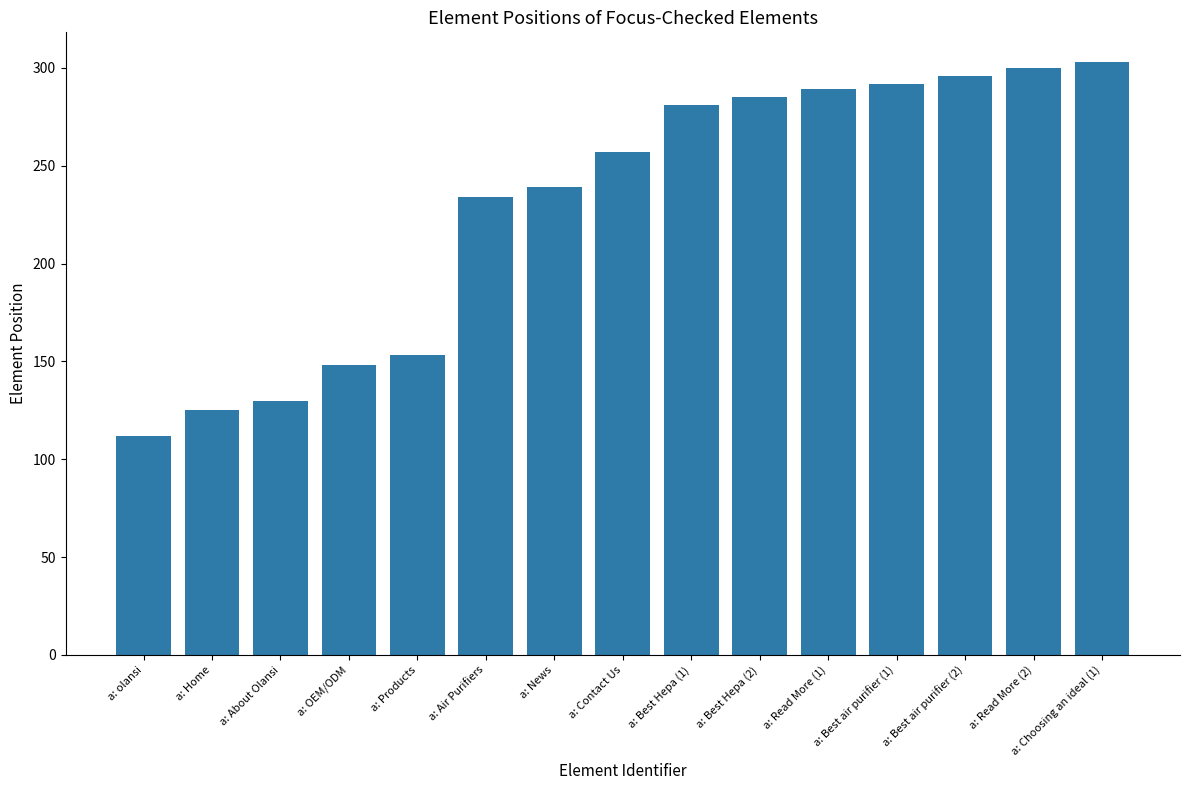

Does the chart contain stacked bars?

No